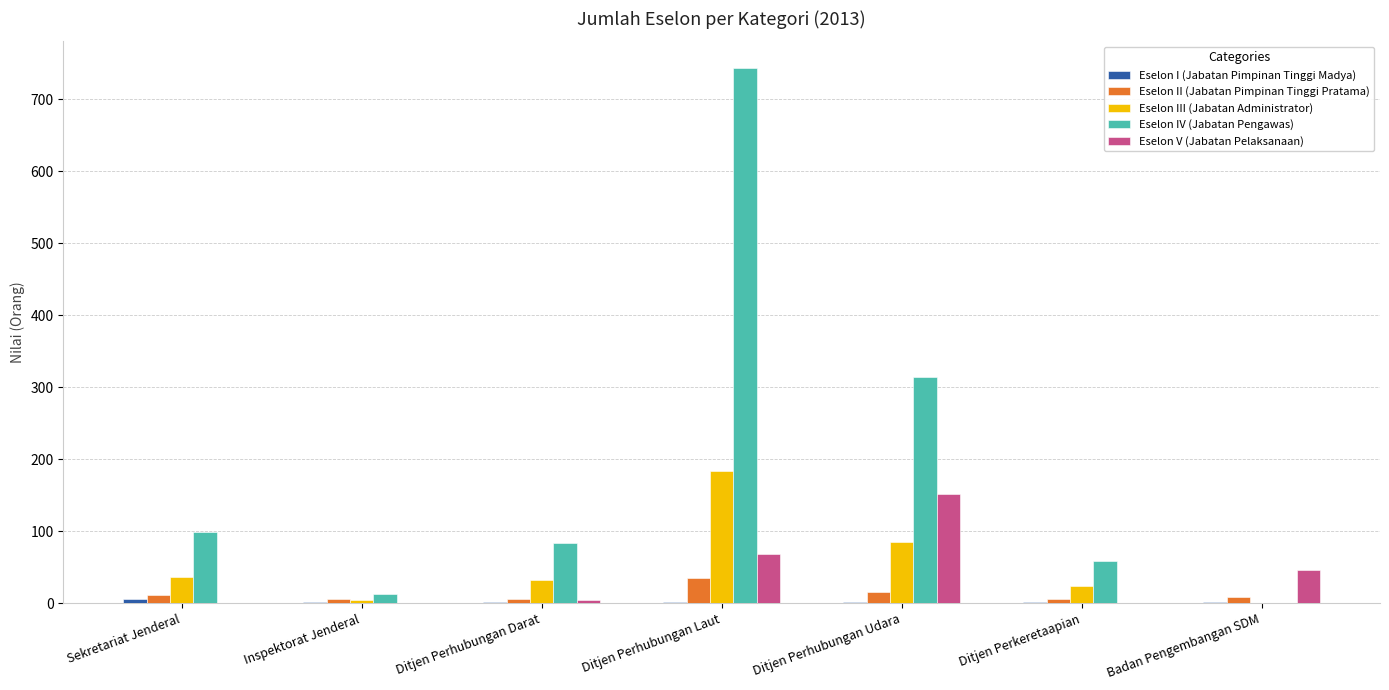

What is the sum of all Eselon III (Jabatan Administrator) values?

363